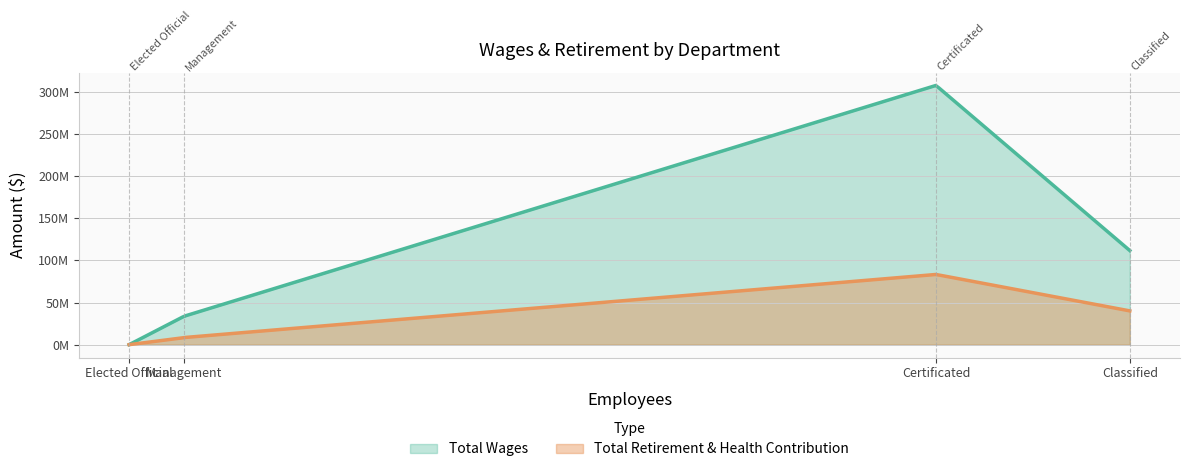

True or false: Total Retirement & Health Contribution and Total Wages intersect in this chart.

False